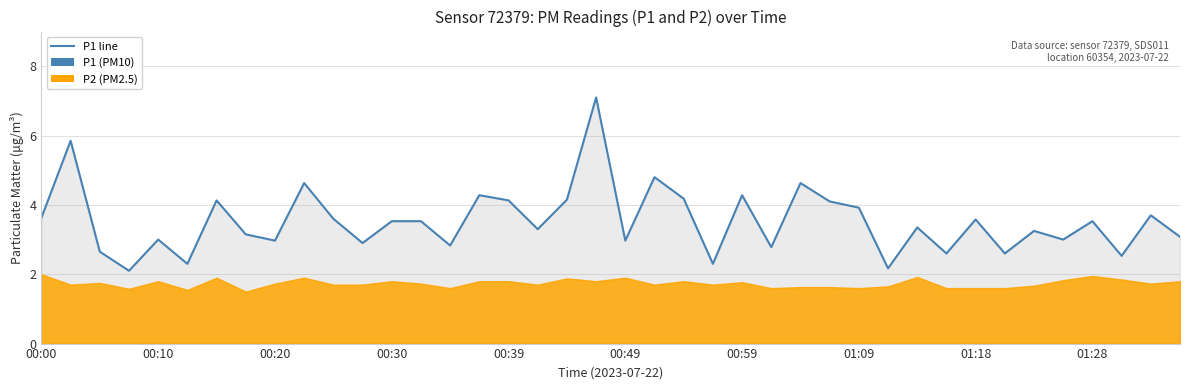

Does the chart have visible grid lines?

Yes